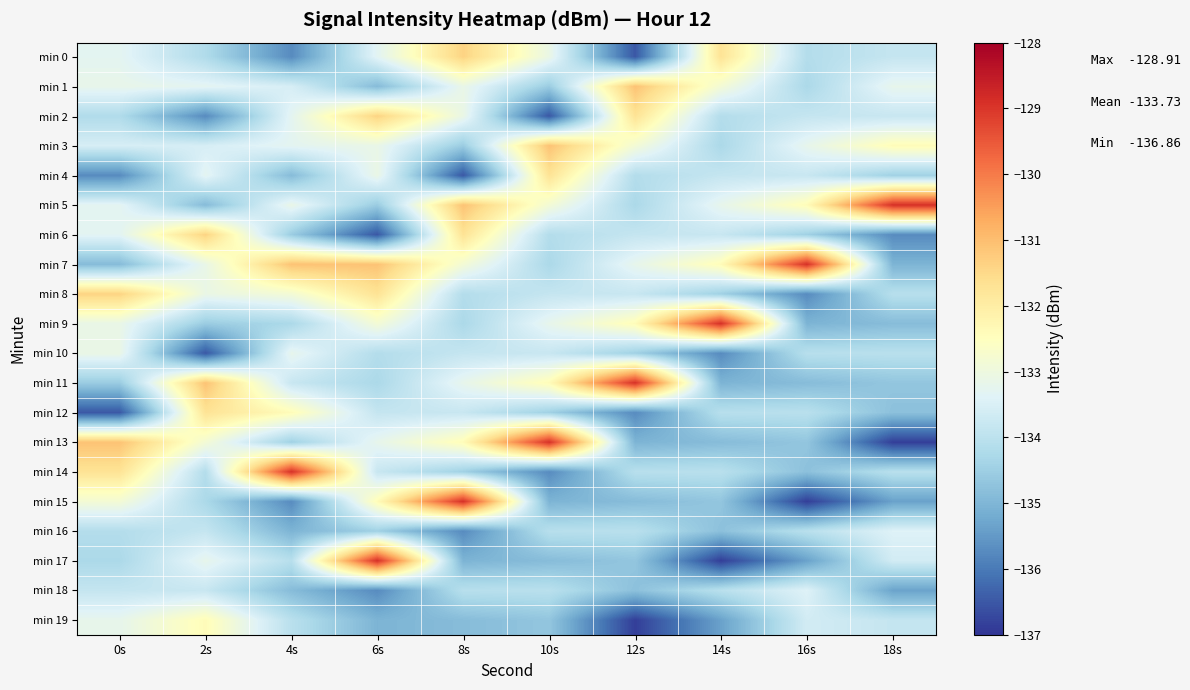

Reading left to right, list all the values displayed in this chart.

min 0: 0s=-133.3	2s=-134.2	4s=-135.7	6s=-133.3	8s=-131.4	10s=-133.1	12s=-136.5	14s=-131.7	16s=-134.1	18s=-133.8
min 1: 0s=-133.2	2s=-133.3	4s=-133.5	6s=-134.9	8s=-133.1	10s=-134.5	12s=-131.1	14s=-132.8	16s=-134.3	18s=-133.2
min 2: 0s=-134.2	2s=-135.7	4s=-133.3	6s=-131.4	8s=-133.1	10s=-136.5	12s=-131.7	14s=-134.1	16s=-133.8	18s=-133.8
min 3: 0s=-133.5	2s=-133.5	4s=-133.3	6s=-133.1	8s=-134.5	10s=-131.1	12s=-132.8	14s=-134.3	16s=-133.2	18s=-132.4
min 4: 0s=-135.7	2s=-133.3	4s=-134.9	6s=-133.1	8s=-136.5	10s=-131.7	12s=-134.1	14s=-133.8	16s=-133.8	18s=-134.5
min 5: 0s=-133.3	2s=-134.9	4s=-133.1	6s=-134.5	8s=-131.1	10s=-132.8	12s=-134.3	14s=-133.2	16s=-132.4	18s=-128.9
min 6: 0s=-133.3	2s=-131.4	4s=-134.5	6s=-136.5	8s=-131.7	10s=-134.1	12s=-133.8	14s=-133.8	16s=-134.5	18s=-135.7
min 7: 0s=-134.9	2s=-133.1	4s=-131.1	6s=-131.1	8s=-132.8	10s=-134.3	12s=-133.2	14s=-132.4	16s=-128.9	18s=-135.0
min 8: 0s=-131.4	2s=-133.1	4s=-132.8	6s=-131.7	8s=-134.1	10s=-133.8	12s=-133.8	14s=-134.5	16s=-135.7	18s=-134.1
min 9: 0s=-133.1	2s=-134.5	4s=-134.3	6s=-132.8	8s=-134.3	10s=-133.2	12s=-132.4	14s=-128.9	16s=-135.0	18s=-134.9
min 10: 0s=-133.1	2s=-136.5	4s=-133.2	6s=-134.1	8s=-133.8	10s=-133.8	12s=-134.5	14s=-135.7	16s=-134.1	18s=-134.0
min 11: 0s=-134.5	2s=-131.1	4s=-133.8	6s=-134.3	8s=-133.2	10s=-132.4	12s=-128.9	14s=-135.0	16s=-134.9	18s=-134.7
min 12: 0s=-136.5	2s=-131.7	4s=-132.4	6s=-133.8	8s=-133.8	10s=-134.5	12s=-135.7	14s=-134.1	16s=-134.0	18s=-134.8
min 13: 0s=-131.1	2s=-132.8	4s=-134.5	6s=-133.2	8s=-132.4	10s=-128.9	12s=-135.0	14s=-134.9	16s=-134.7	18s=-136.9
min 14: 0s=-131.7	2s=-134.1	4s=-128.9	6s=-133.8	8s=-134.5	10s=-135.7	12s=-134.1	14s=-134.0	16s=-134.8	18s=-134.0
min 15: 0s=-132.8	2s=-134.3	4s=-135.7	6s=-132.4	8s=-128.9	10s=-135.0	12s=-134.9	14s=-134.7	16s=-136.9	18s=-135.4
min 16: 0s=-134.1	2s=-133.8	4s=-135.0	6s=-134.5	8s=-135.7	10s=-134.1	12s=-134.0	14s=-134.8	16s=-134.0	18s=-133.4
min 17: 0s=-134.3	2s=-133.2	4s=-134.1	6s=-128.9	8s=-135.0	10s=-134.9	12s=-134.7	14s=-136.9	16s=-135.4	18s=-133.6
min 18: 0s=-133.8	2s=-133.8	4s=-134.9	6s=-135.7	8s=-134.1	10s=-134.0	12s=-134.8	14s=-134.0	16s=-133.4	18s=-135.3
min 19: 0s=-133.2	2s=-132.4	4s=-134.0	6s=-135.0	8s=-134.9	10s=-134.7	12s=-136.9	14s=-135.4	16s=-133.6	18s=-133.9